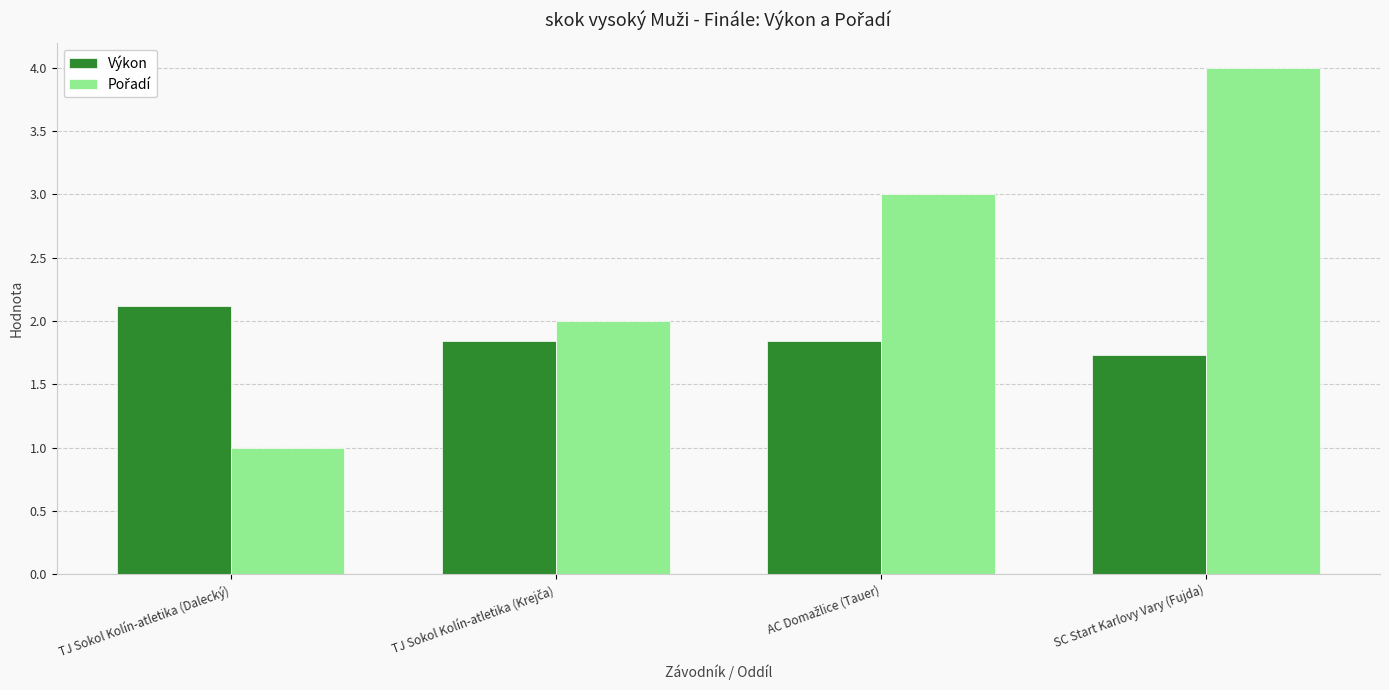

What is the difference between the highest and lowest values at SC Start Karlovy Vary (Fujda)?

2.3